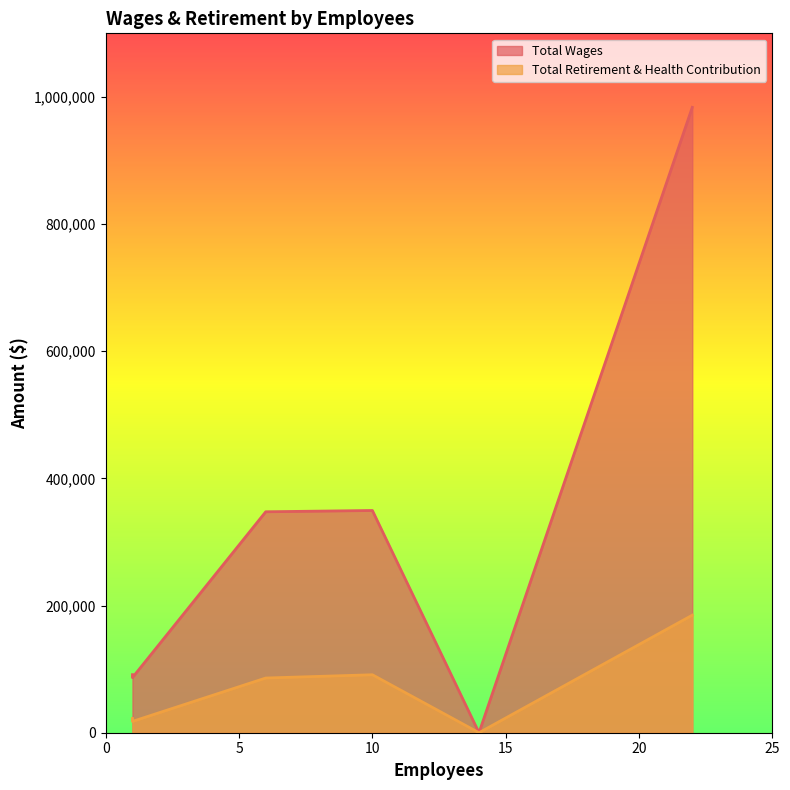

The value of Total Retirement & Health Contribution at General Vanpool is 184868. True or false?

True